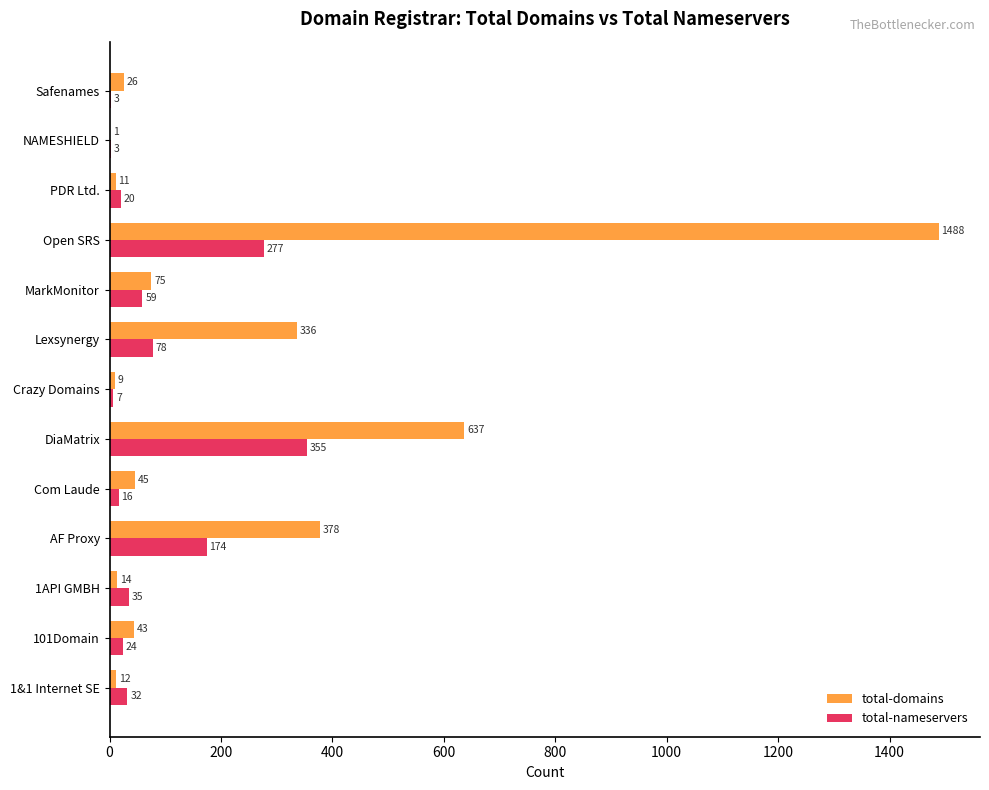

What is the average value of the total-domains series?

237